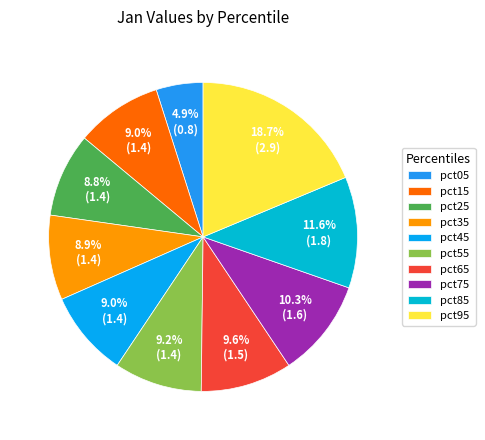

The pct45 slice represents 1% of the pie. True or false?

False